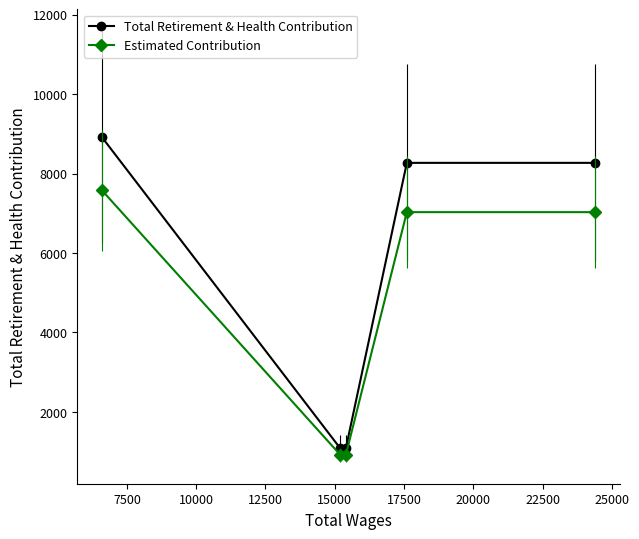

True or false: Estimated Contribution and Total Retirement & Health Contribution intersect in this chart.

False